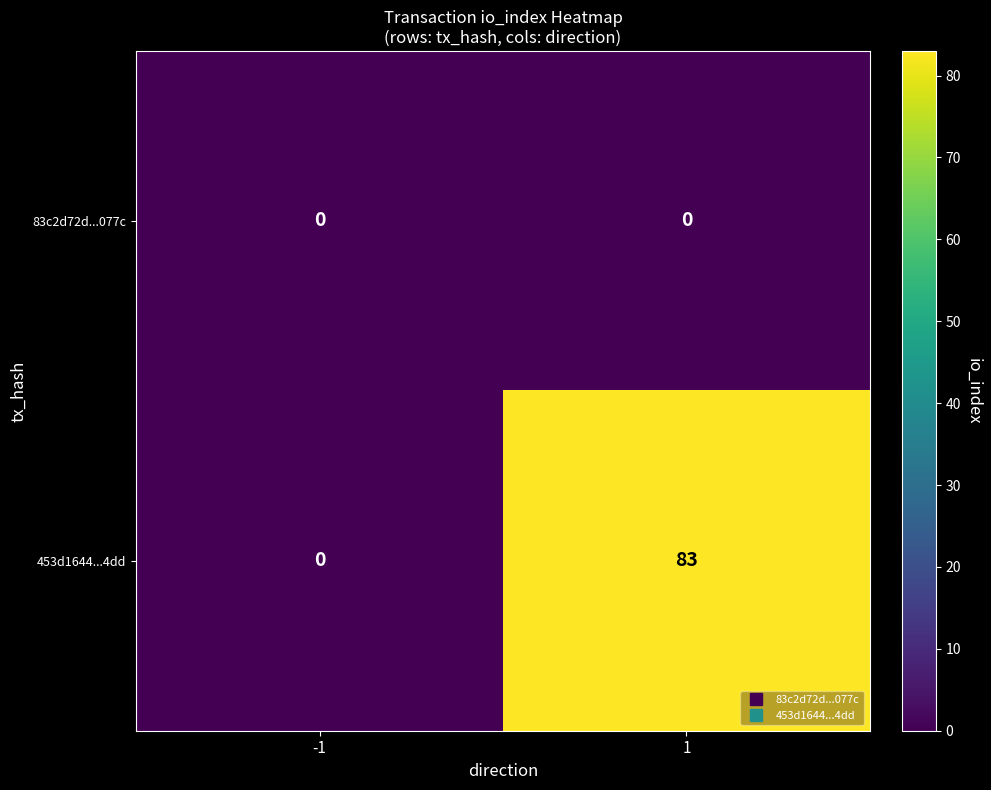

Reading left to right, what are all the values shown in this chart?

83c2d72d...077c: -1=0	1=0
453d1644...4dd: -1=0	1=83